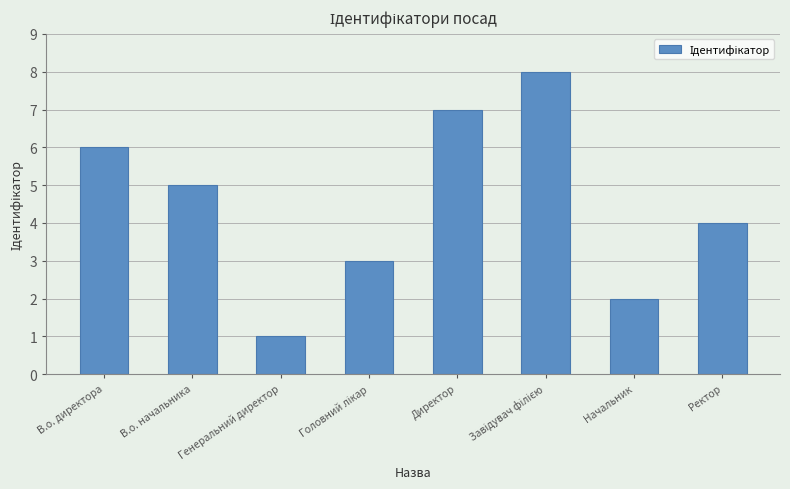

What is the difference between the second highest and second lowest values?

5